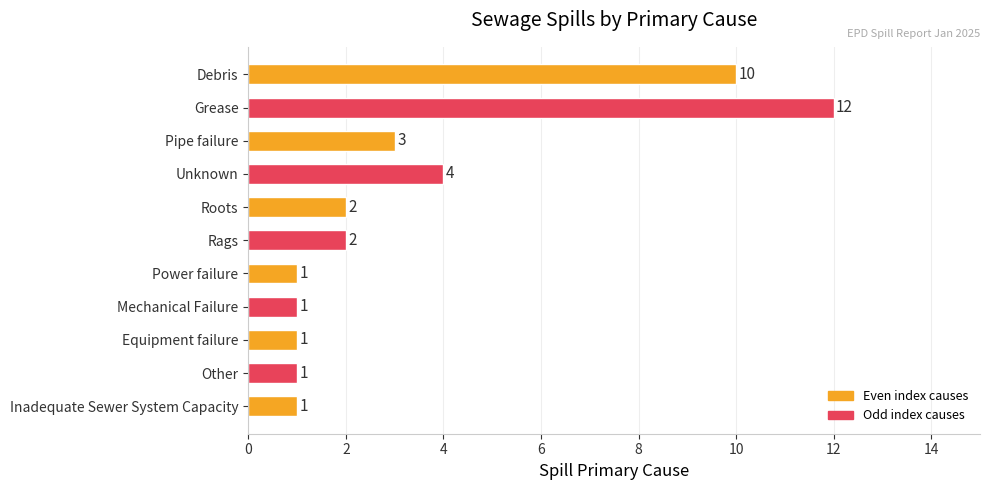

What is the ratio of the value at Mechanical Failure to the value at Rags?

0.5